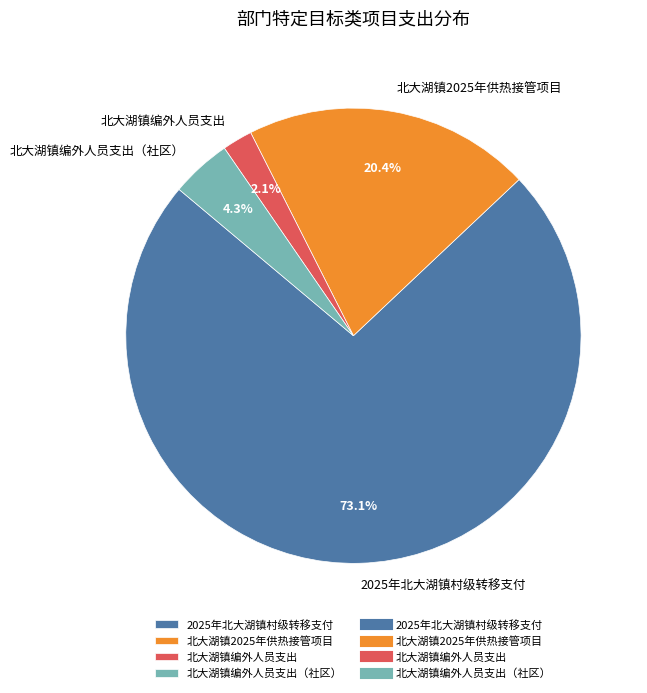

To the nearest percent, what is the difference between the 北大湖镇2025年供热接管项目 and 北大湖镇编外人员支出（社区） slice percentages?

16%